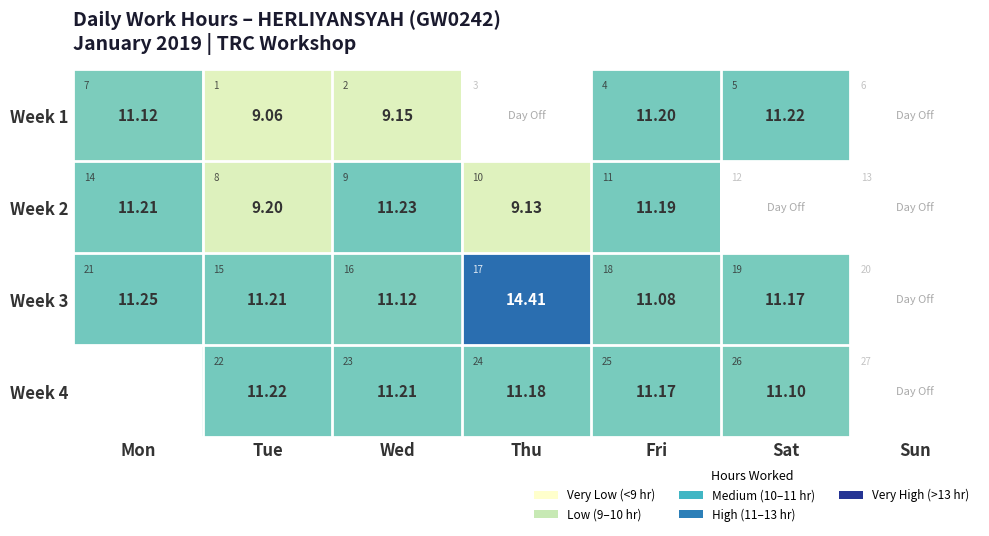

Is the value of Week 1 at Mon greater than the value of Week 3 at Sun?

No